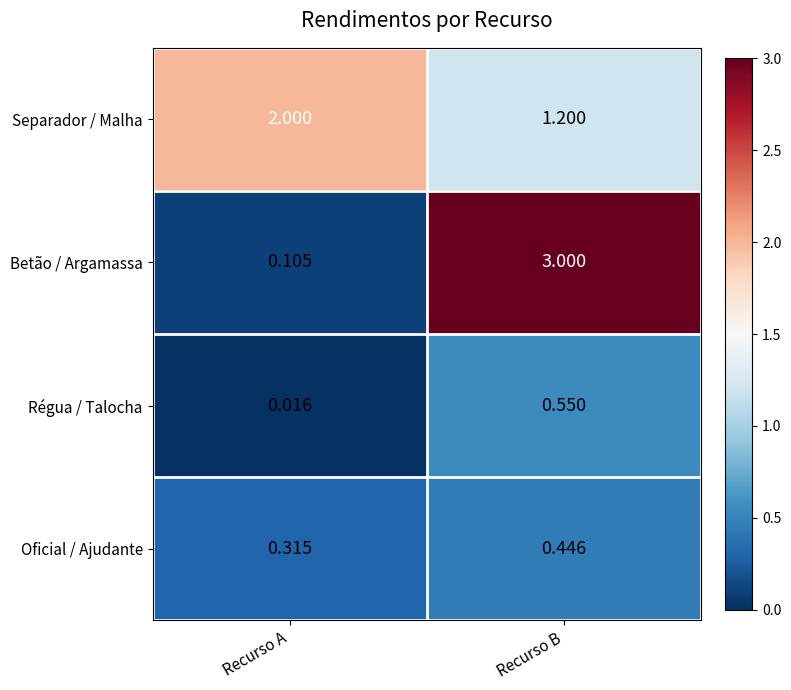

Which series has the largest total across all categories?

Separador / Malha